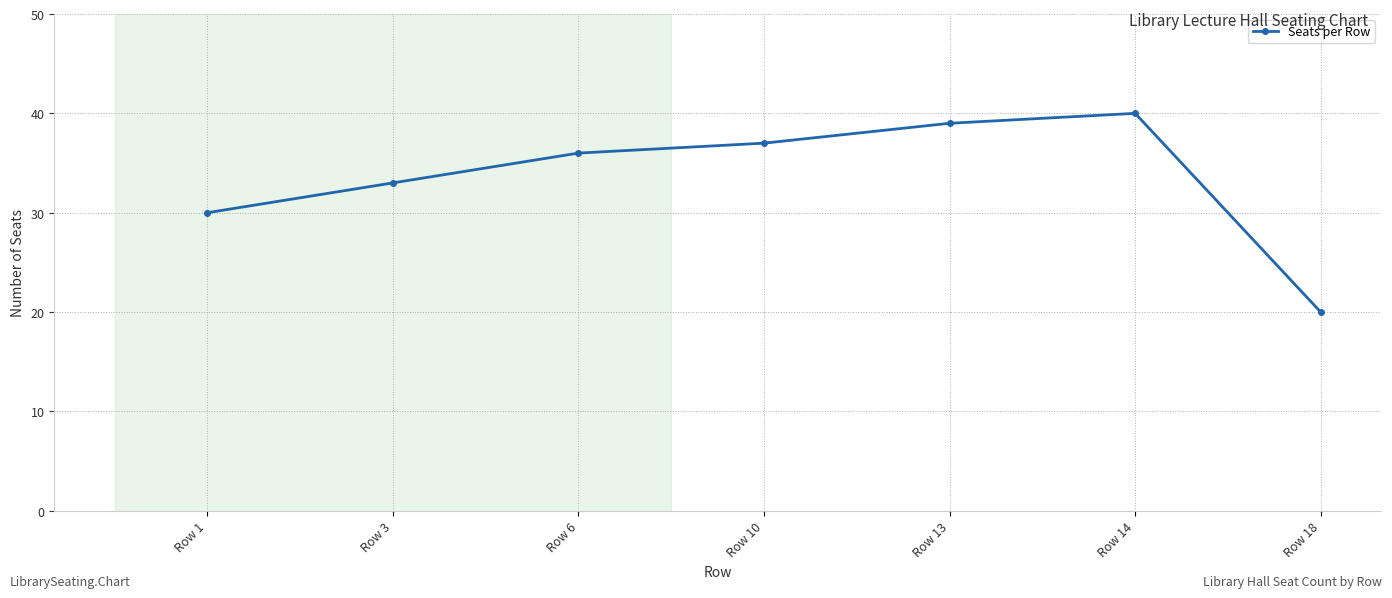

Reading right to left, extract all data points from this chart.

20	40	39	37	36	33	30